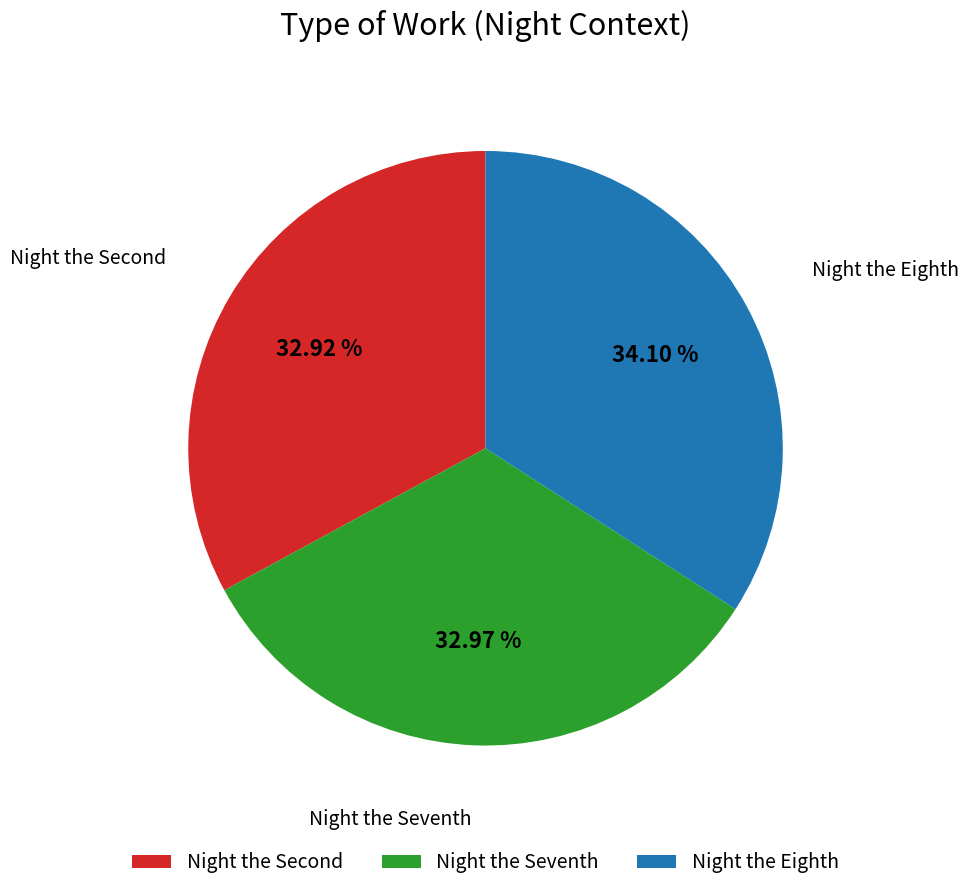

Does Night the Eighth account for over 50% of the chart?

No